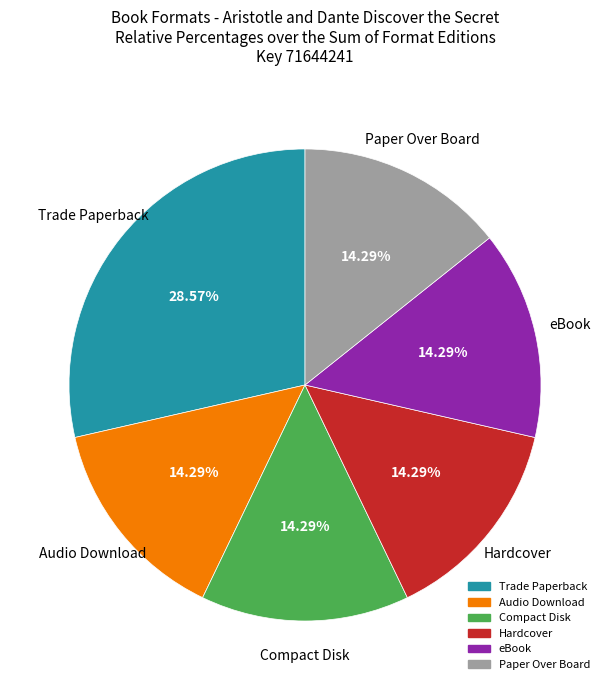

Is there a majority slice in this chart?

No